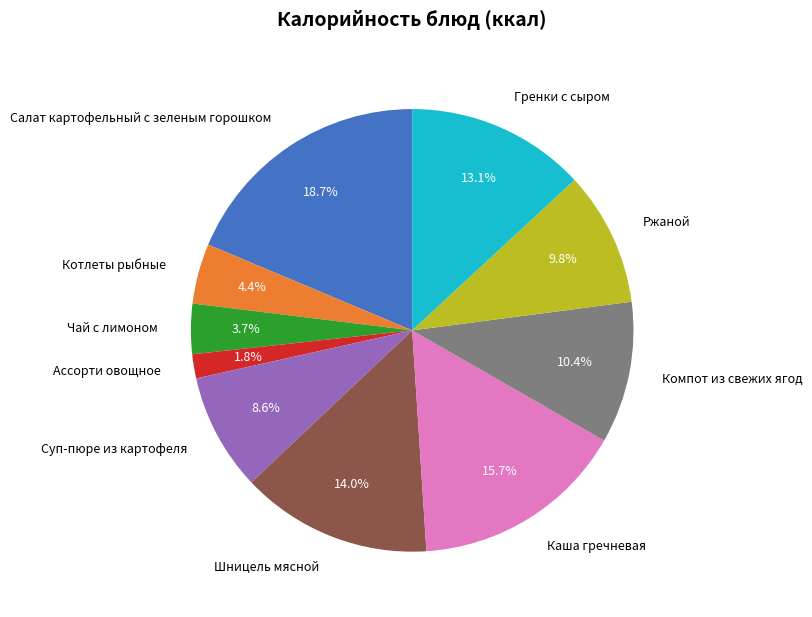

Does Салат картофельный с зеленым горошком represent more than half of the total?

No